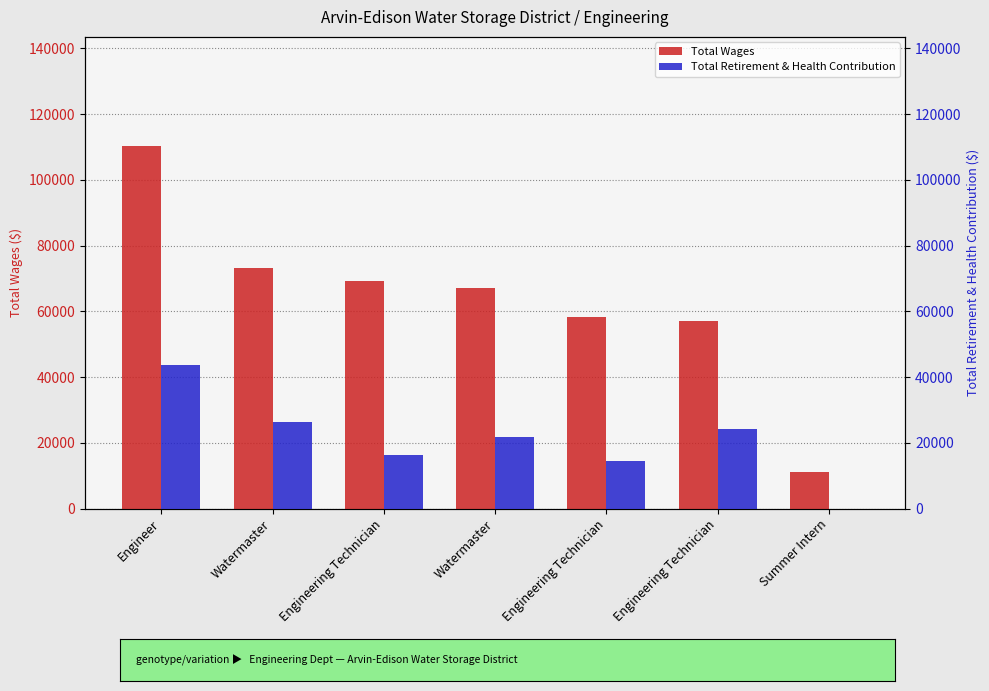

What is the spread (max minus min) of values at Engineering Technician?

52870